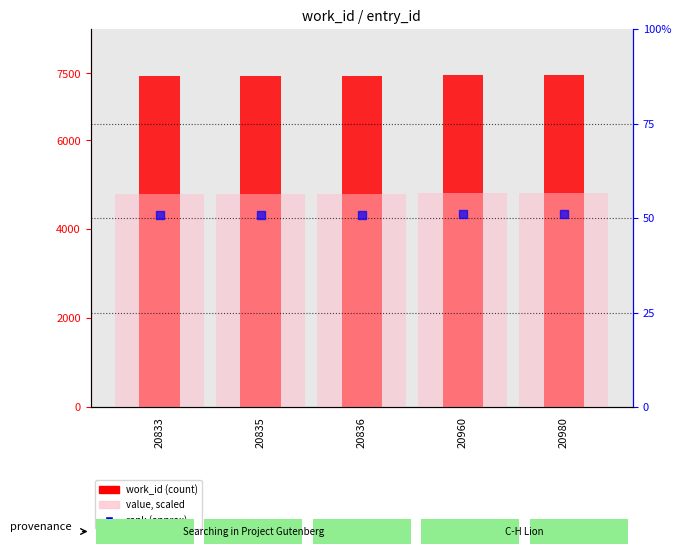

Which series reaches the minimum Y coordinate?

rank (approx)